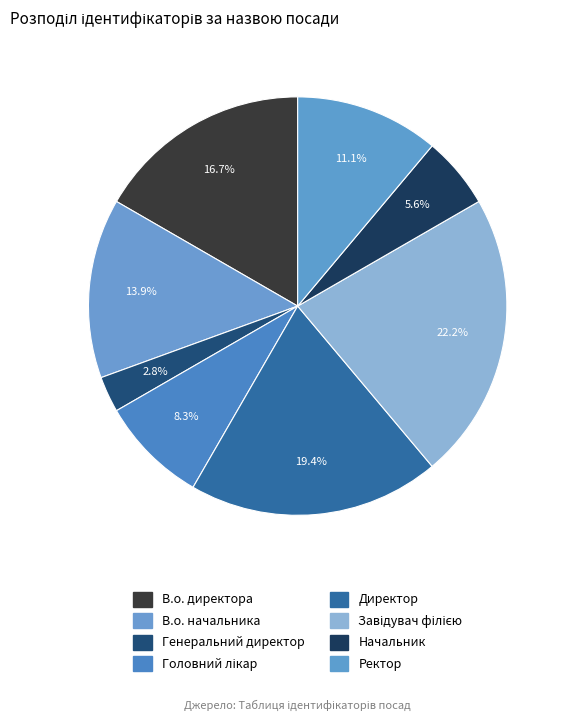

Count the number of slices in the pie.

8